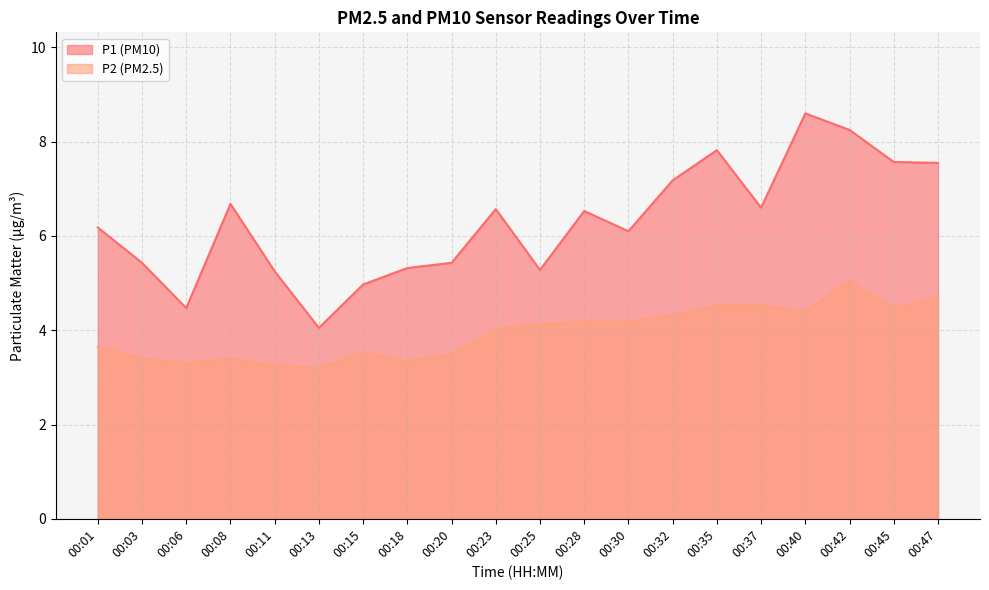

Which category has the highest value across all series?

00:40